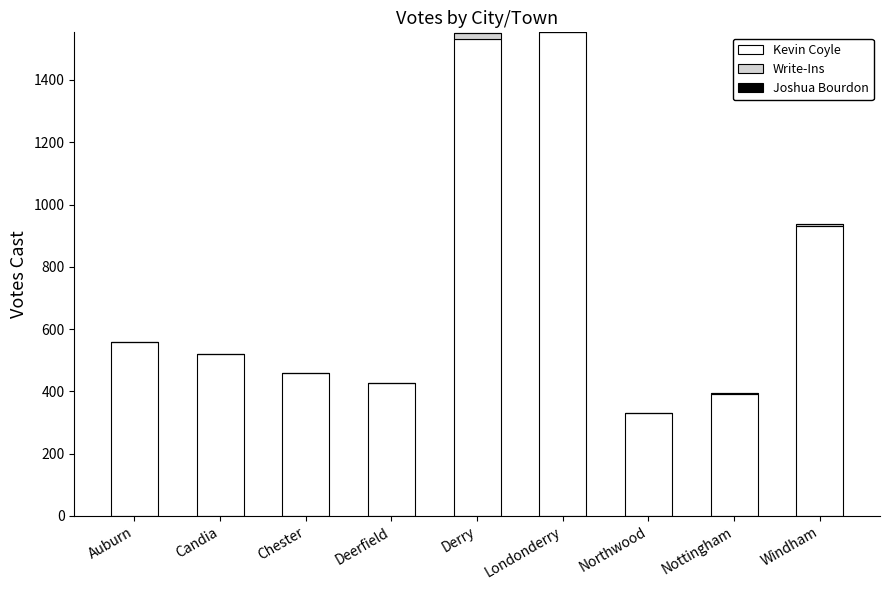

The value of Kevin Coyle at Chester is 458. True or false?

True